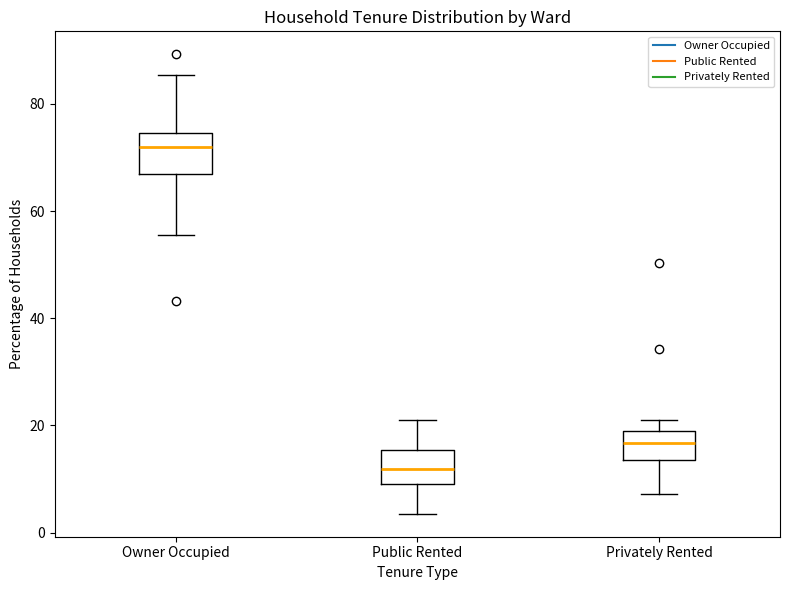

Reading left to right, read every box against the y-axis: the position of its median line, the range the box covers, and the ends of its whiskers. The values are not printed on the chart, so give them approximately, as read against the axis.

Owner Occupied: median 72, box 68 to 74, whiskers 56 to 86
Public Rented: median 12, box 10 to 16, whiskers 4 to 20
Privately Rented: median 16, box 14 to 20, whiskers 8 to 22